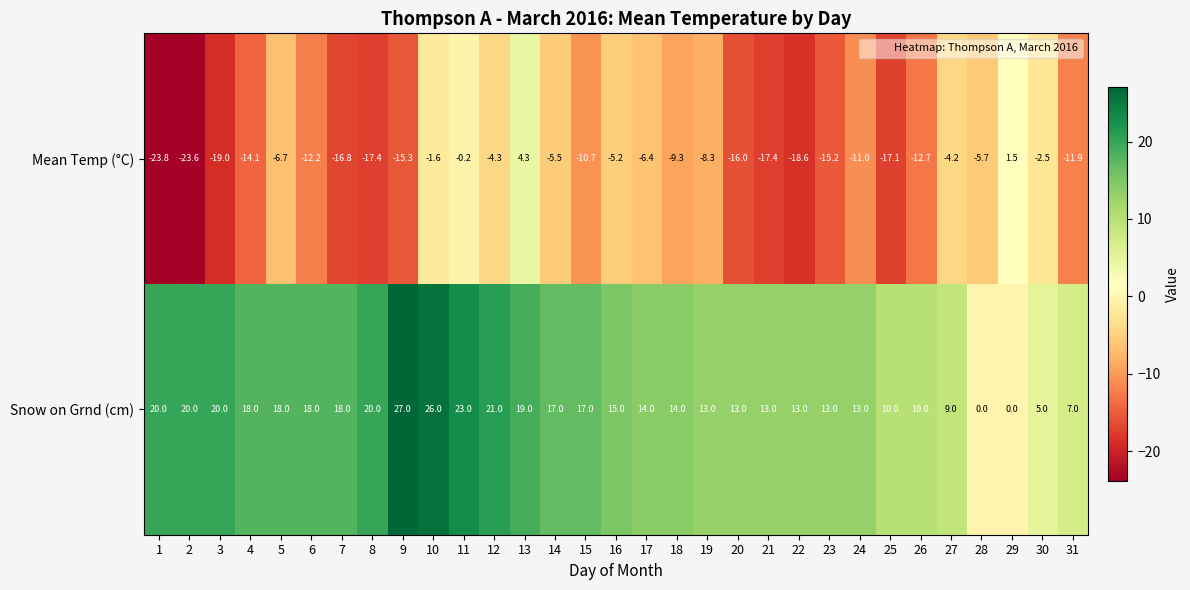

True or false: Mean Temp (°C) has a value of -6.4 at 17.

True